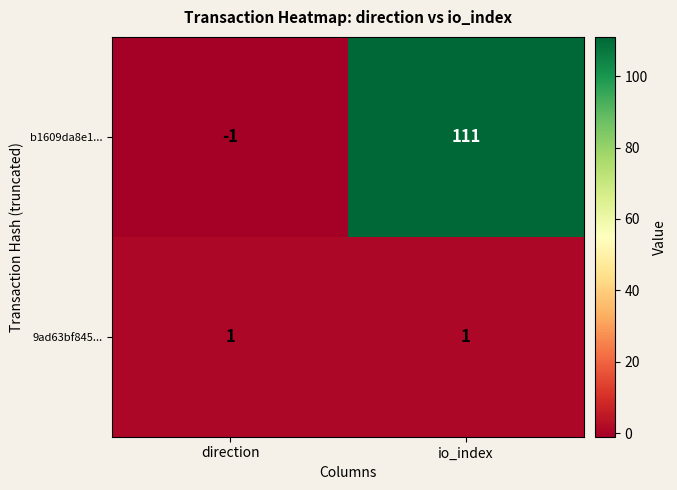

The value of 9ad63bf845... at direction is 0. True or false?

False